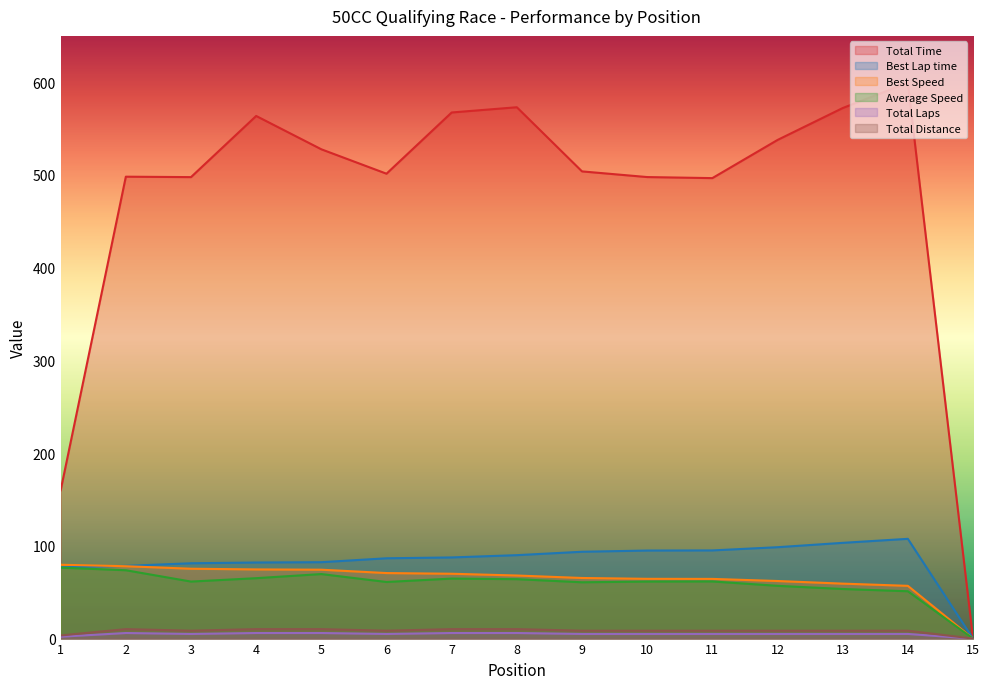

Between 12 and 14, which series saw the biggest shift?

Total Time